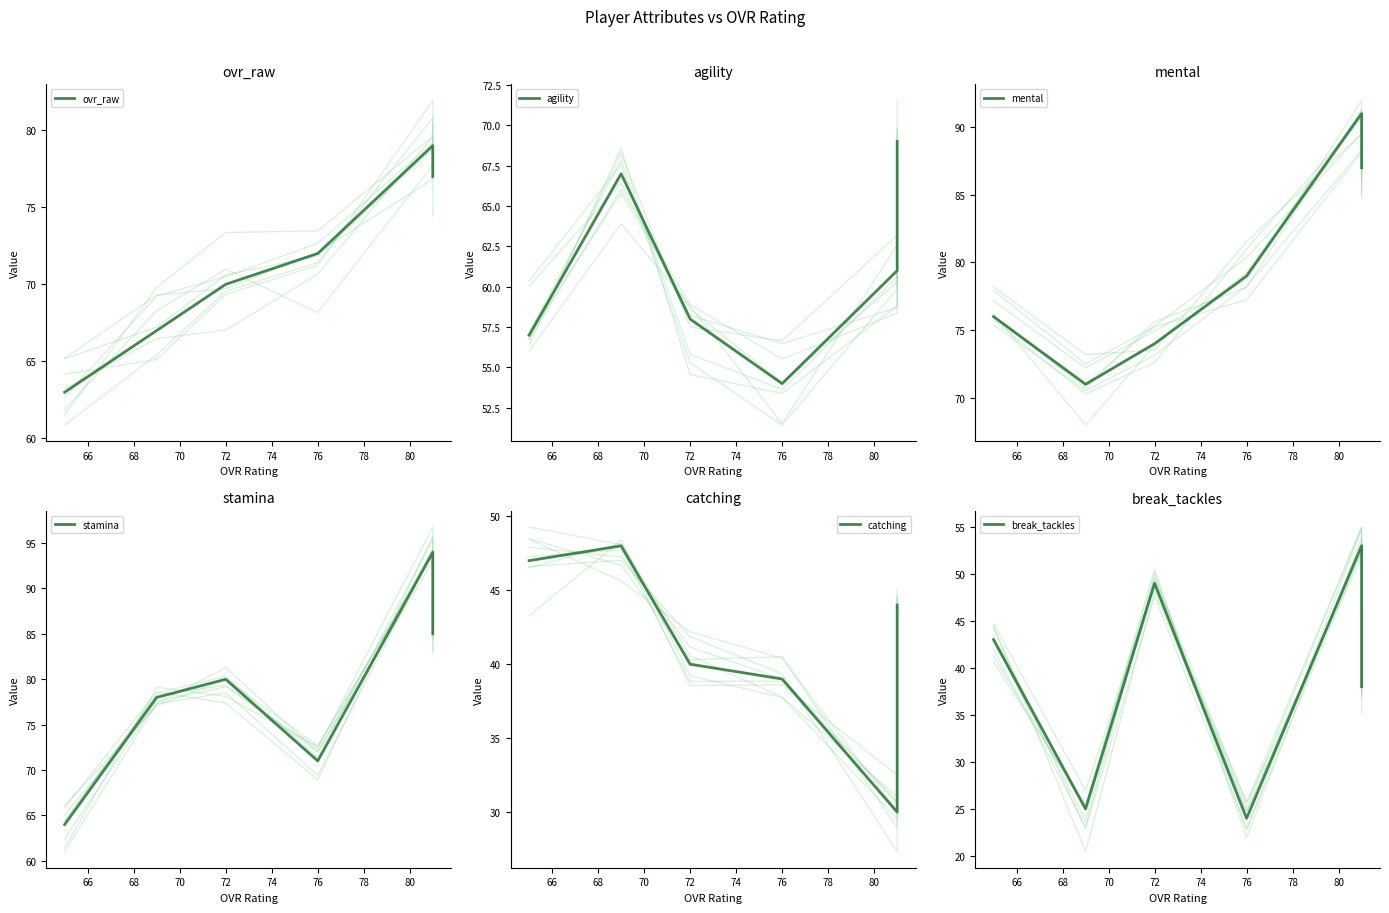

True or false: break_tackles and ovr_raw cross at least once.

False